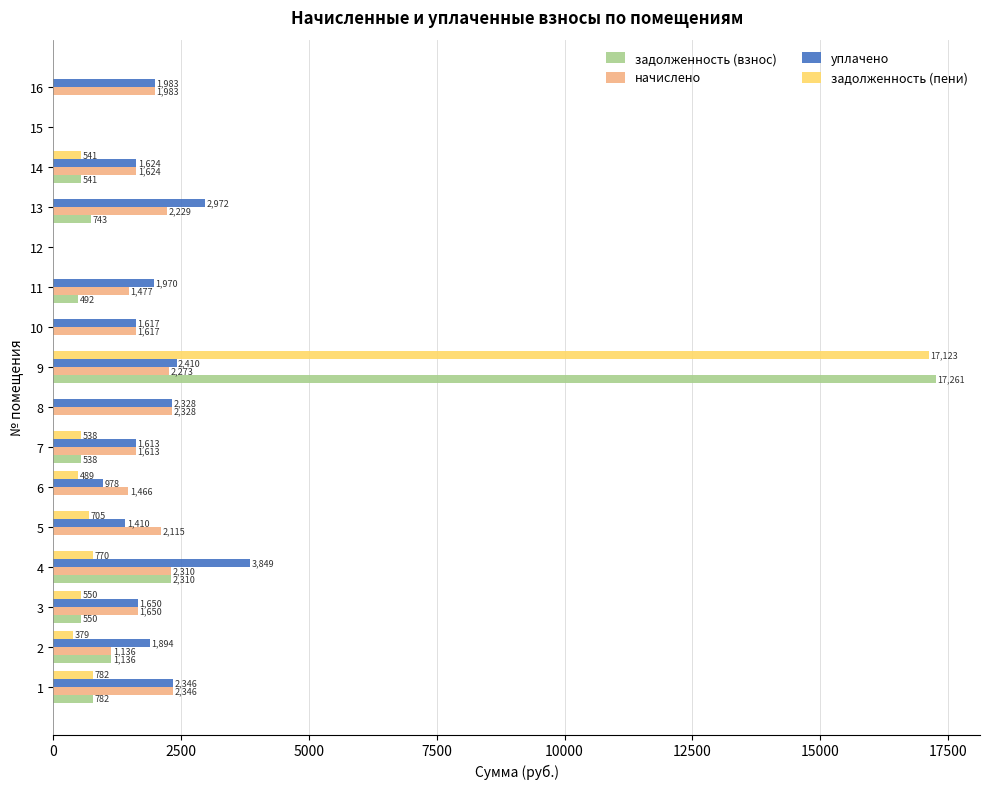

Is the value of начислено at 13 greater than the value of задолженность (взнос) at 2?

Yes